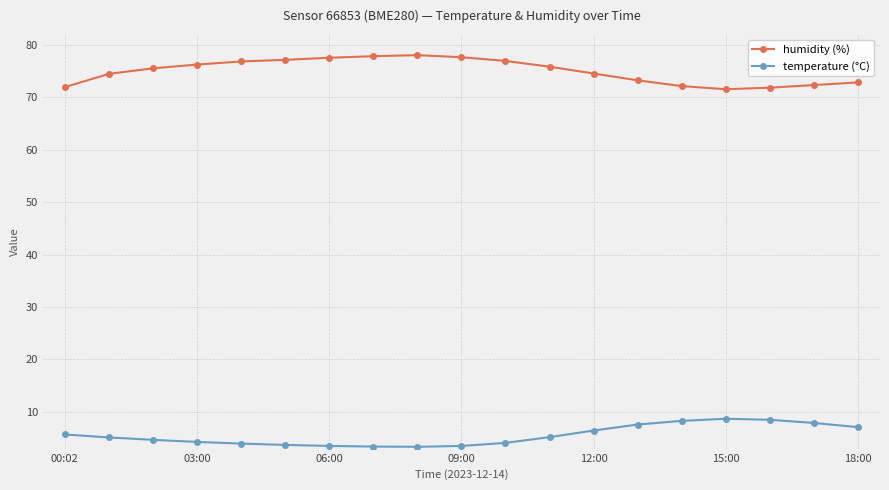

How many data points in temperature (°C) are above 5?

10